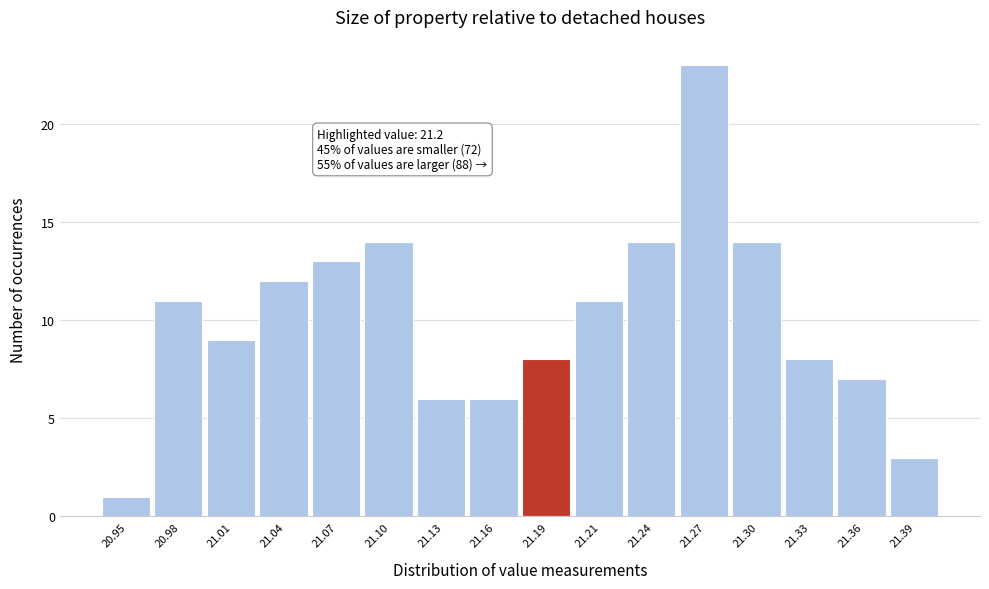

Reading left to right, list all the values displayed in this chart.

20.95=1	20.98=11	21.01=9	21.04=12	21.07=13	21.10=14	21.13=6	21.16=6	21.19=8	21.21=11	21.24=14	21.27=23	21.30=14	21.33=8	21.36=7	21.39=3